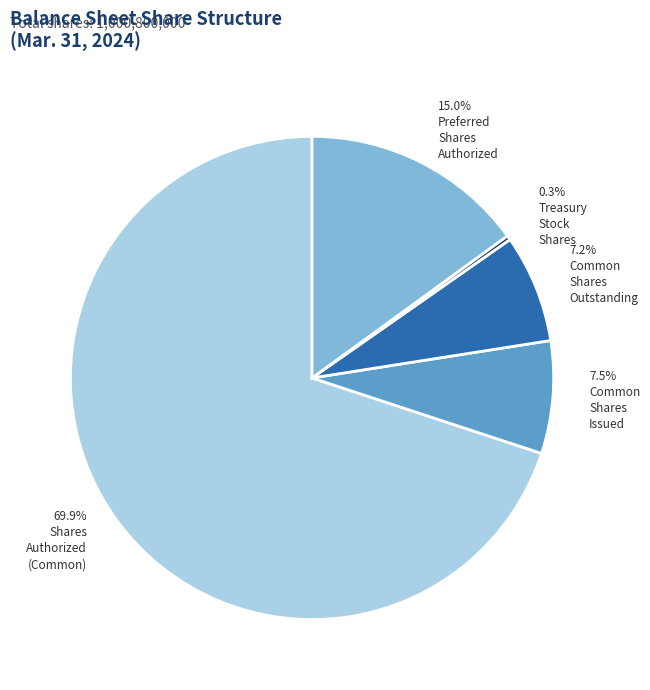

To the nearest percent, what is the average slice percentage?

20%